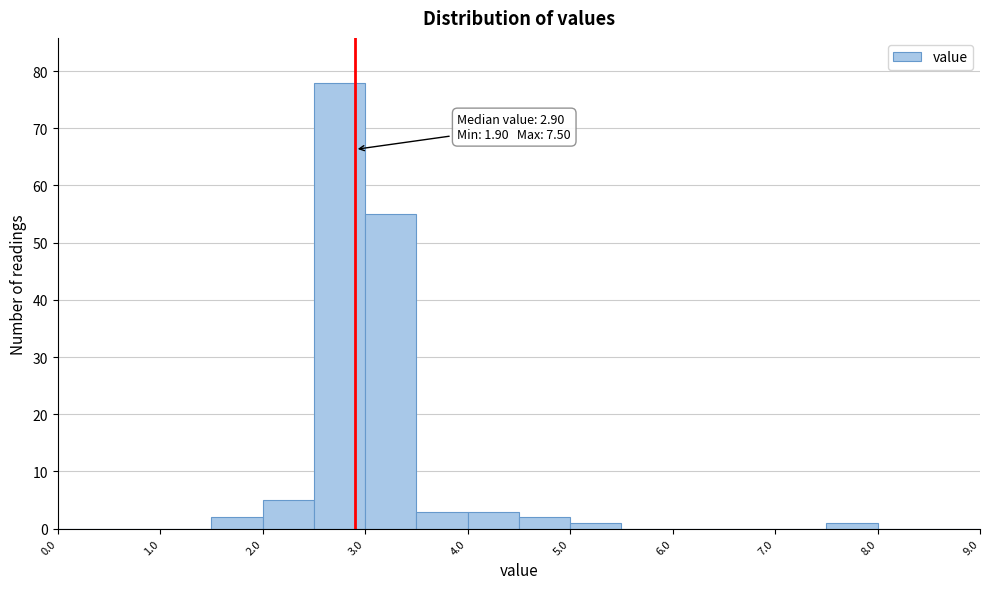

Which range on the x-axis has the tallest bar?

2.5 to 3.0